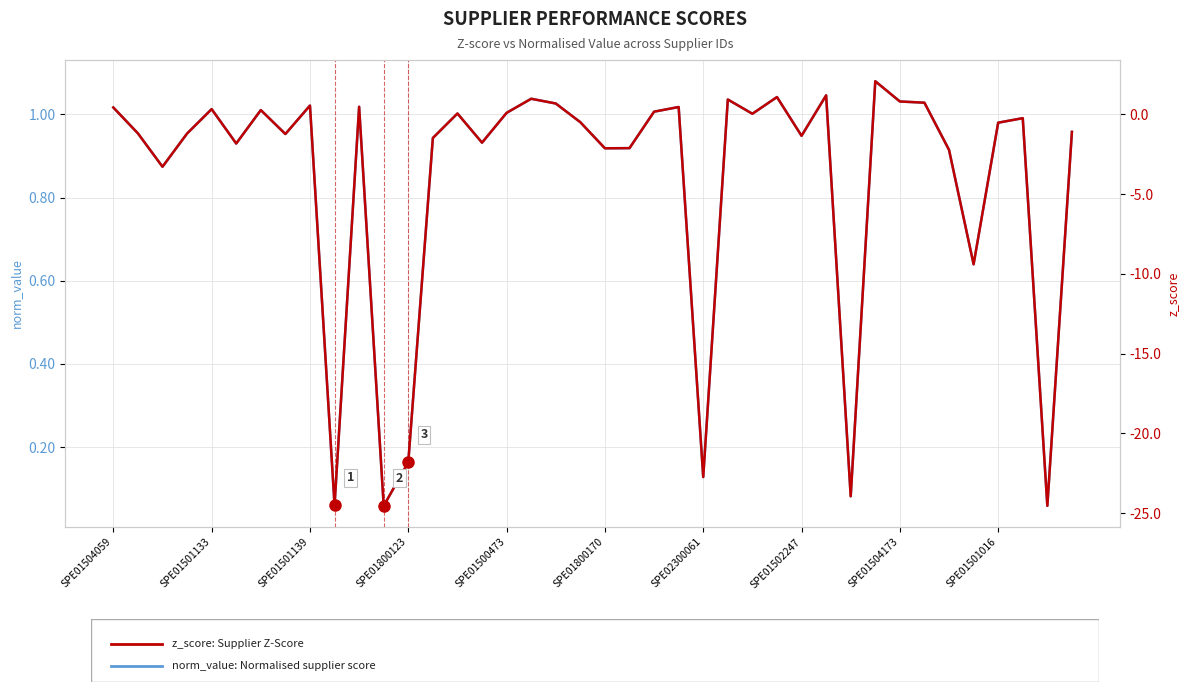

How many intersections are there between z_score: Supplier Z-Score and norm_value: Normalised supplier score?

6